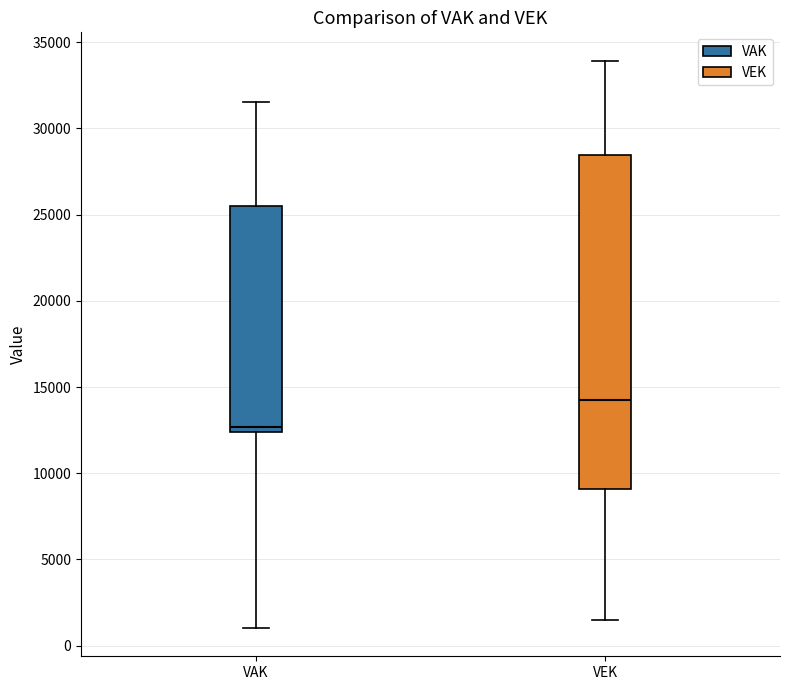

Which box has the highest median line?

VEK